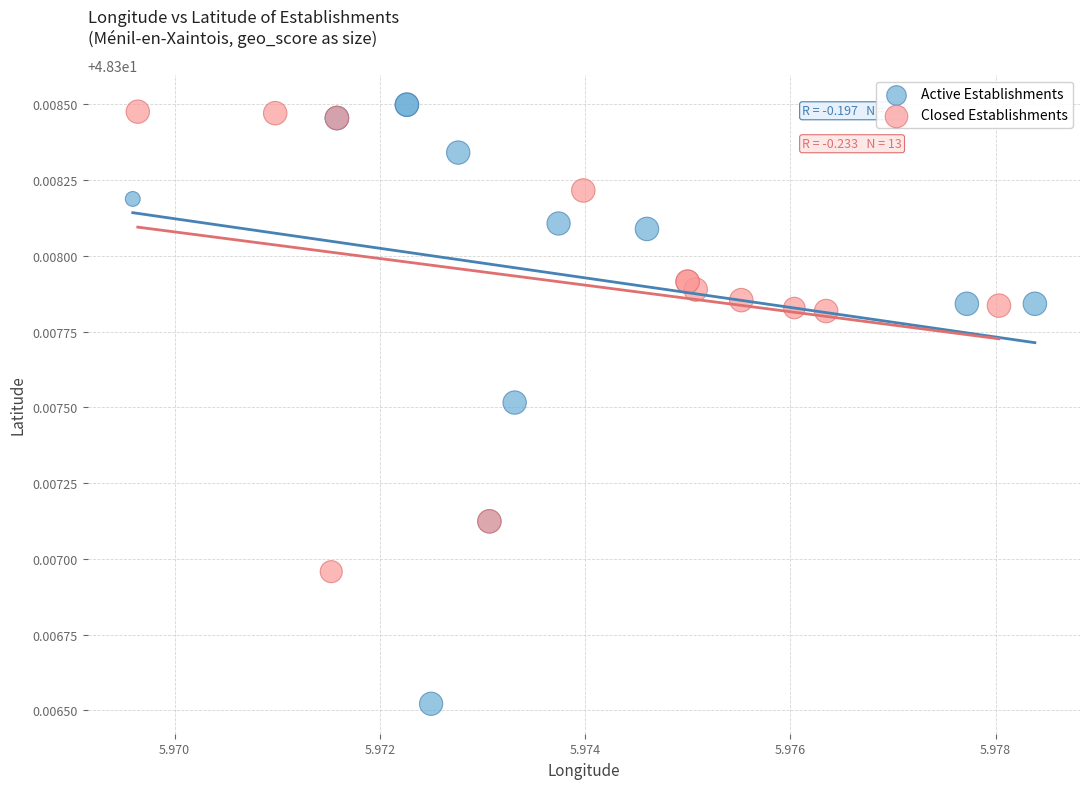

Which series reaches the minimum Y coordinate?

Active Establishments